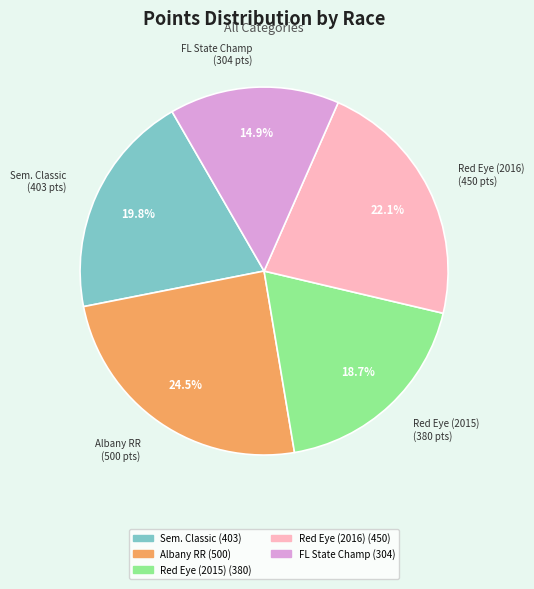

Is there a majority slice in this chart?

No